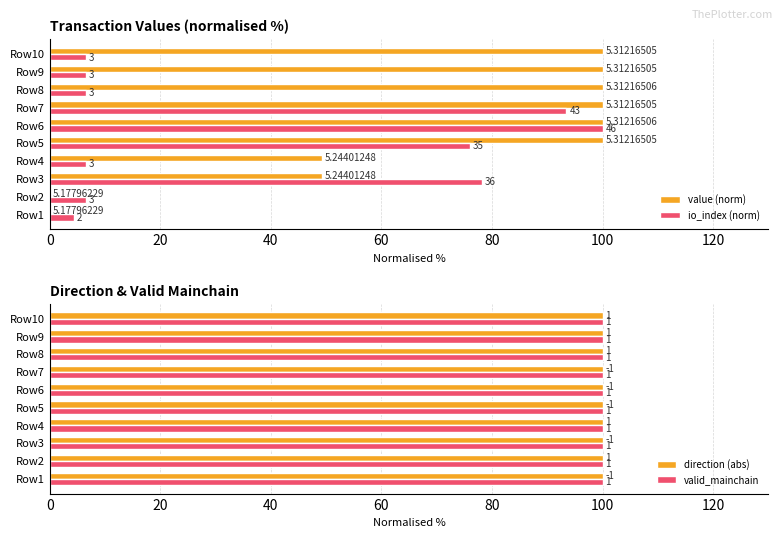

What is the sum of all io_index (norm) values?

384.8